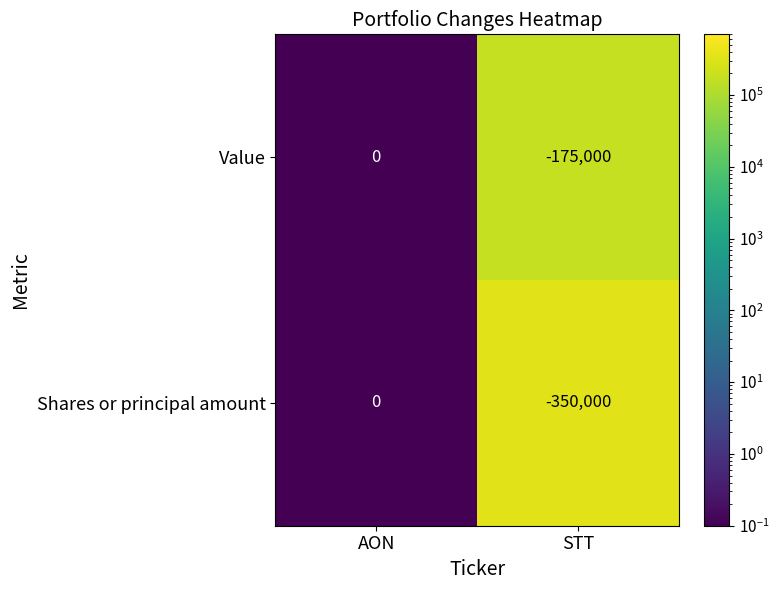

What is the difference between the Value values at AON and STT?

175000